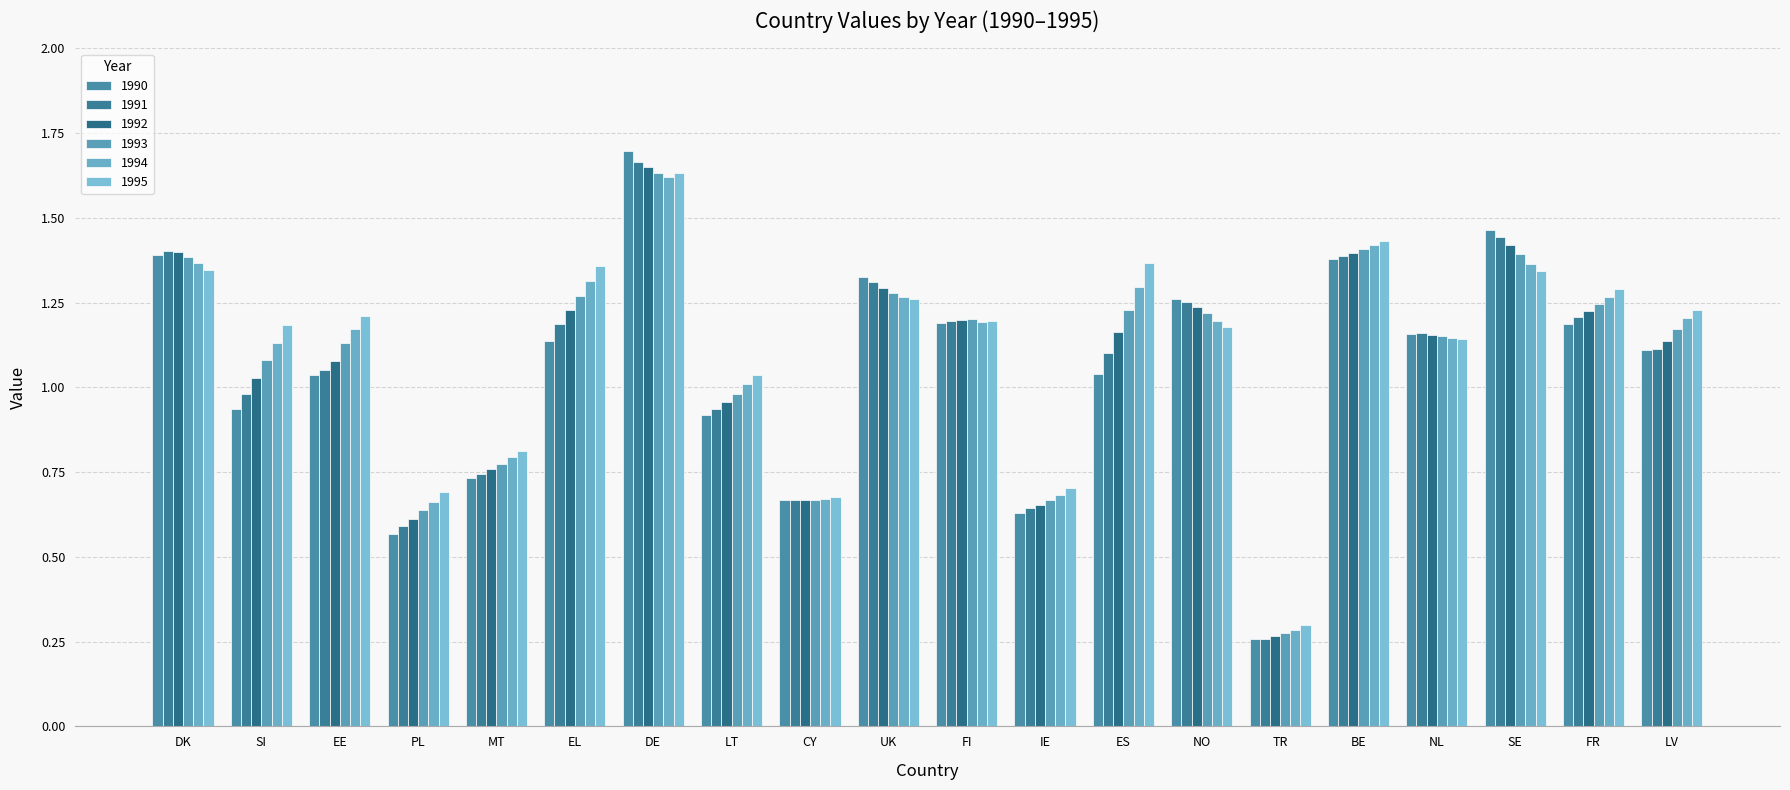

Does the chart contain any negative values?

No